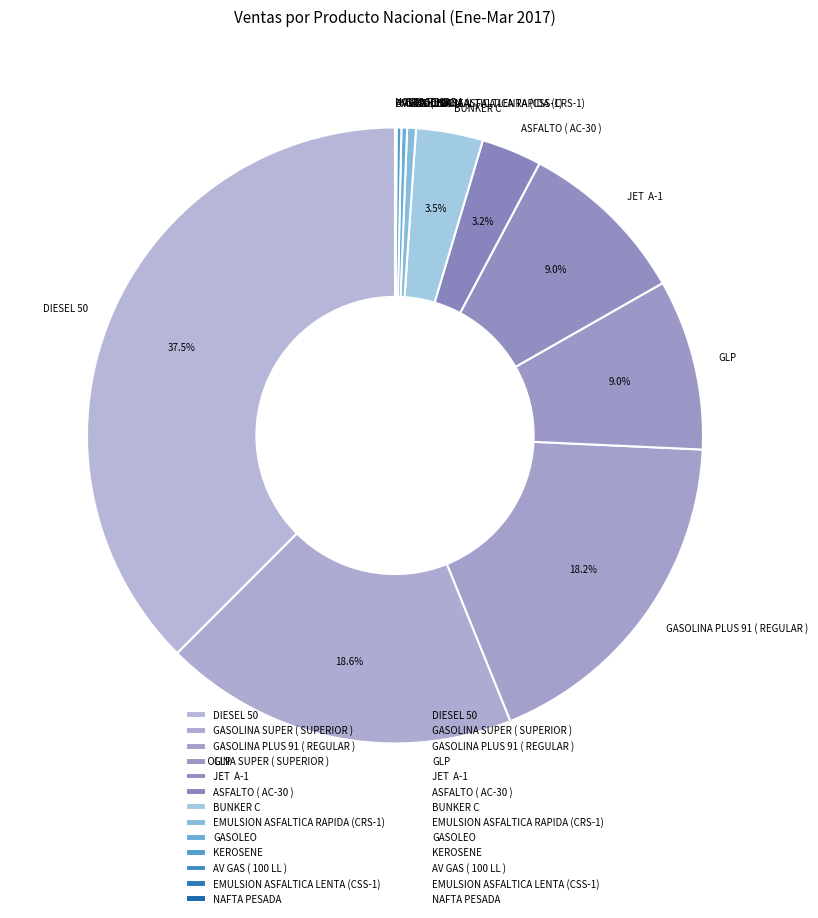

To the nearest percent, what is the combined percentage of GASOLEO and BUNKER C?

4%